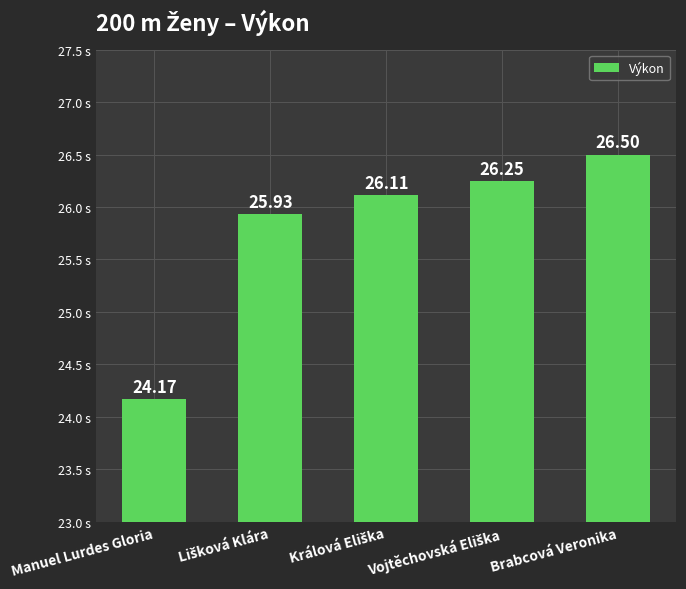

Are the bars grouped side by side (vs. stacked)?

No